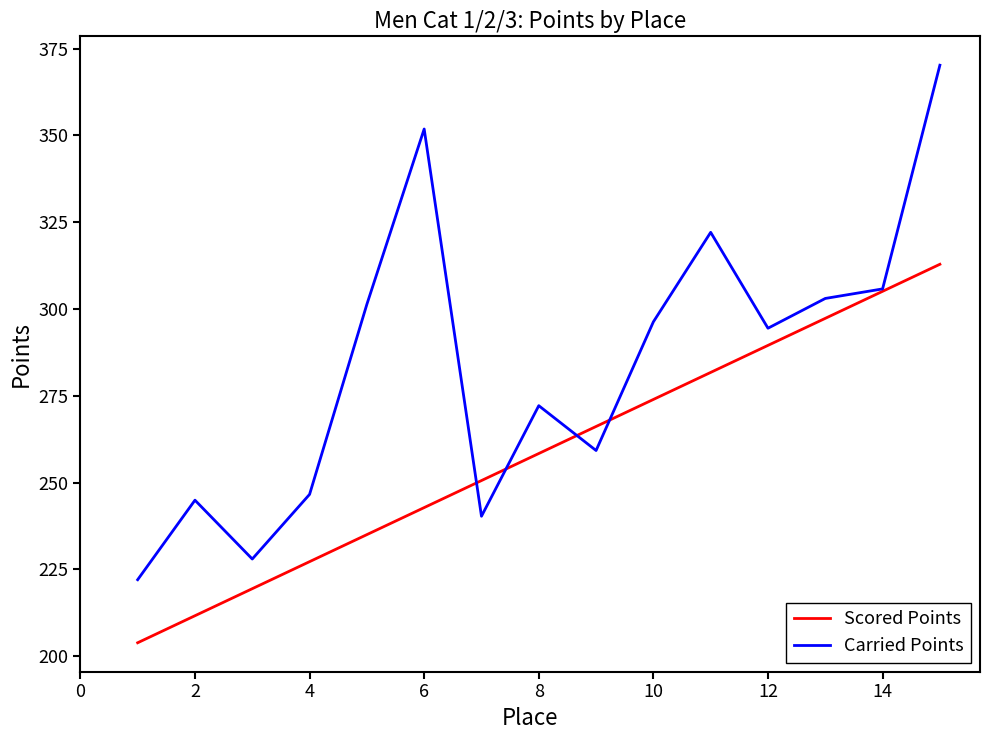

What is the maximum value shown in the chart?

370.2